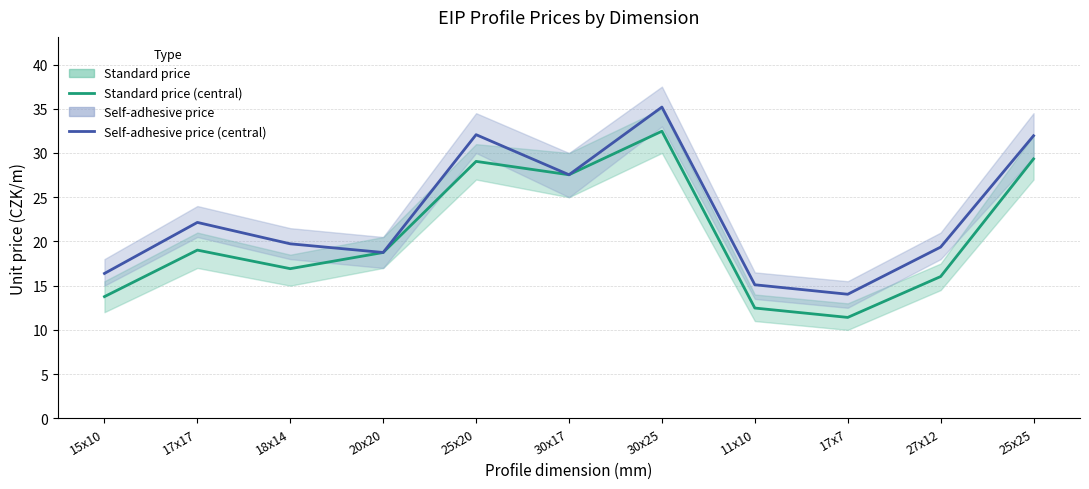

At how many categories does at least one series exceed 29?

3